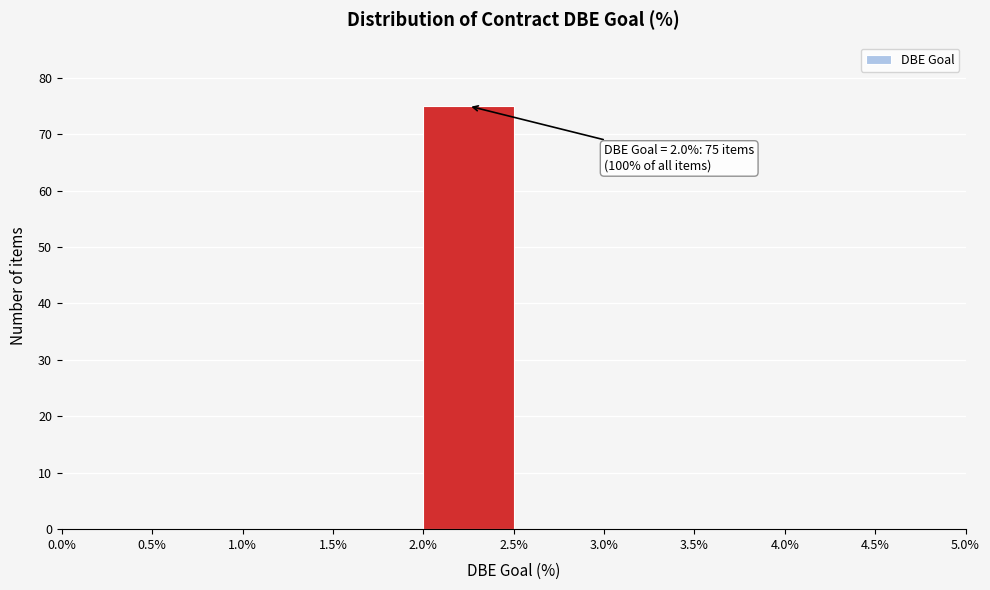

Which range on the x-axis has the tallest bar?

2.0% to 2.5%